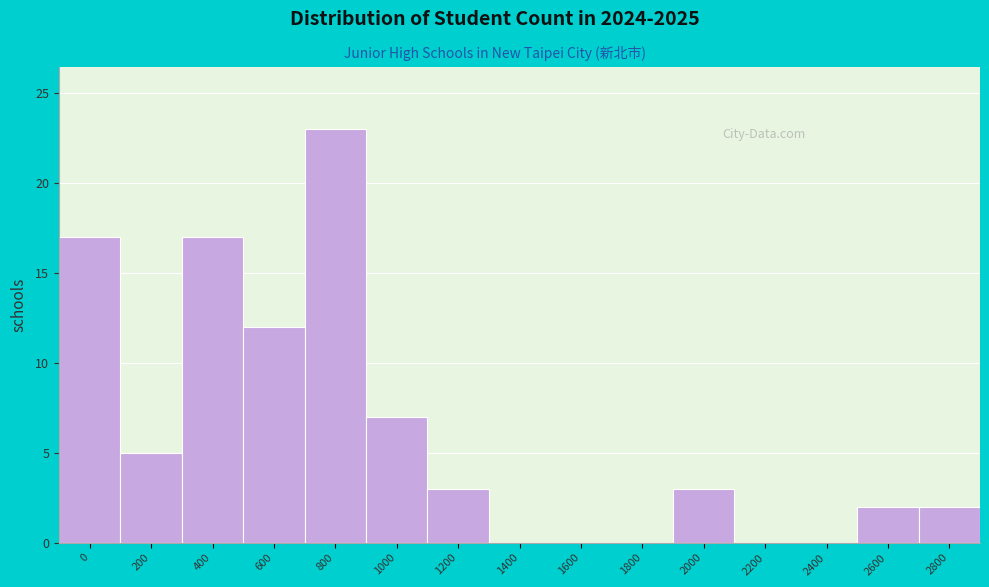

Reading right to left, what are all the values shown in this chart?

2800=2	2600=2	2400=0	2200=0	2000=3	1800=0	1600=0	1400=0	1200=3	1000=7	800=23	600=12	400=17	200=5	0=17